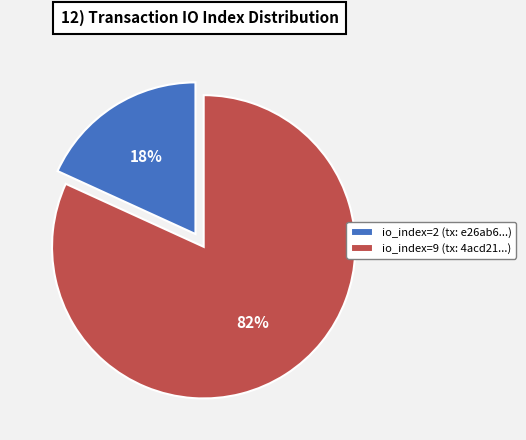

Is there any slice that represents more than half of the pie?

Yes